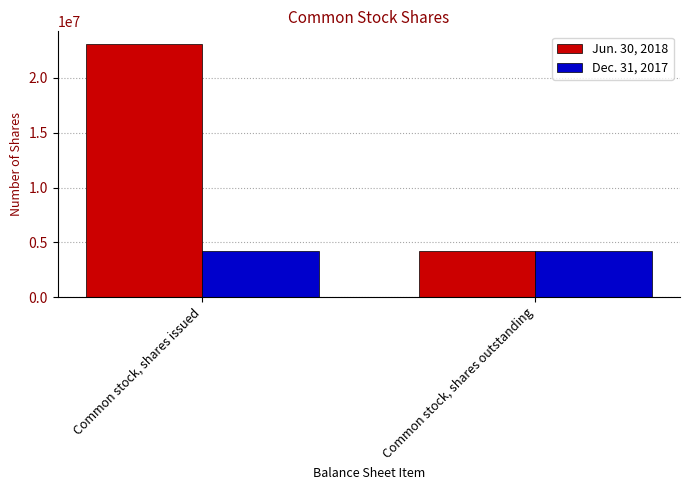

Reading left to right, extract all data points from this chart.

Jun. 30, 2018: Common stock, shares issued=23093584	Common stock, shares outstanding=4200310
Dec. 31, 2017: Common stock, shares issued=4200310	Common stock, shares outstanding=4200310